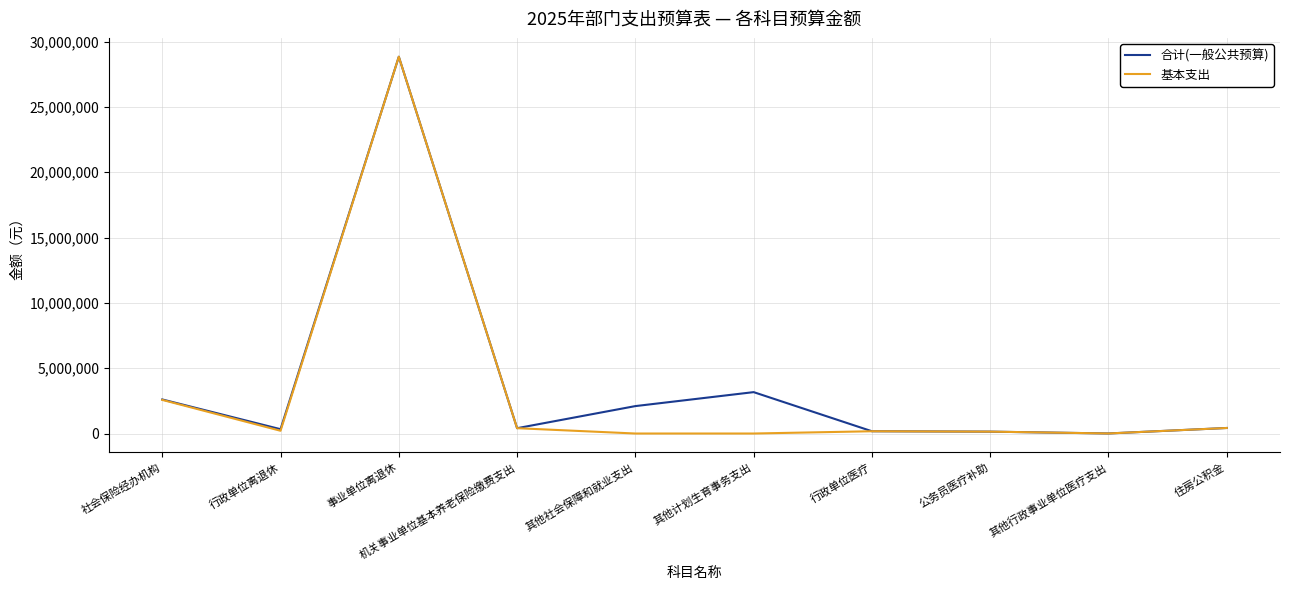

Where is 基本支出 nearest to the value 14421050?

社会保险经办机构